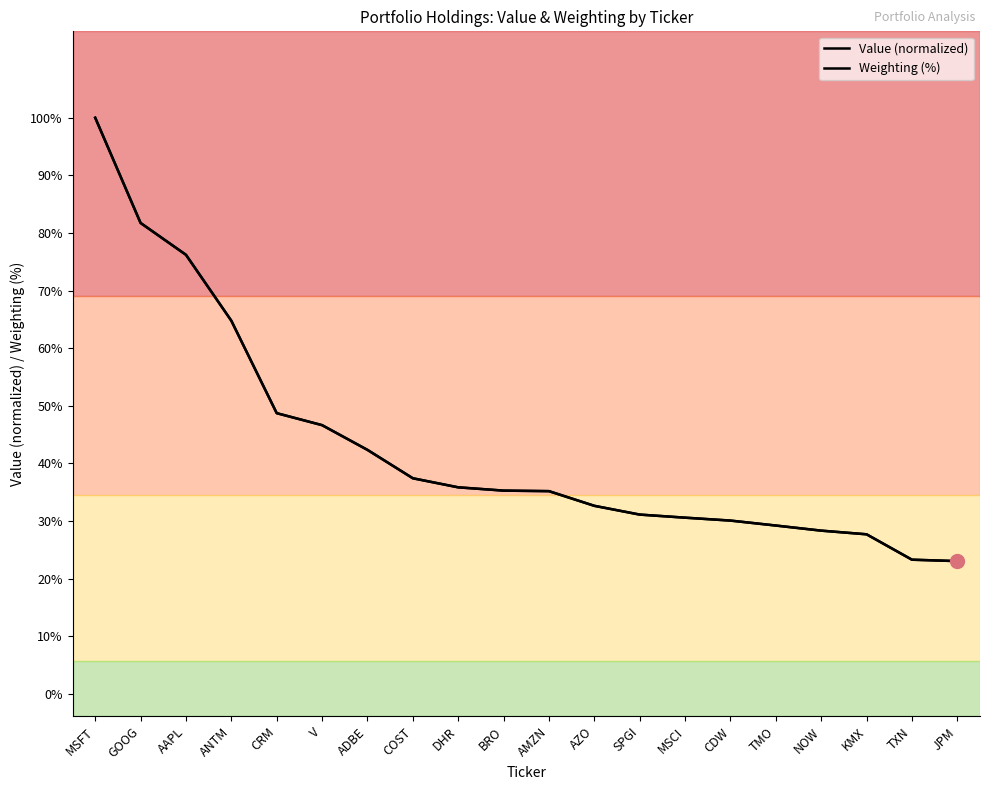

Rank the series by their maximum value, from highest to lowest.

Value (normalized), Weighting (%)